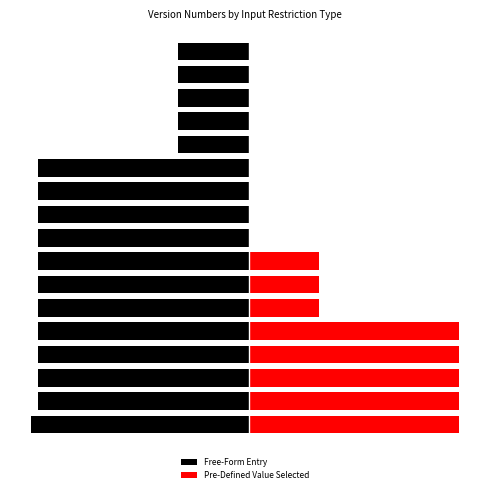

Where is Free-Form Entry nearest to the value -2?

1